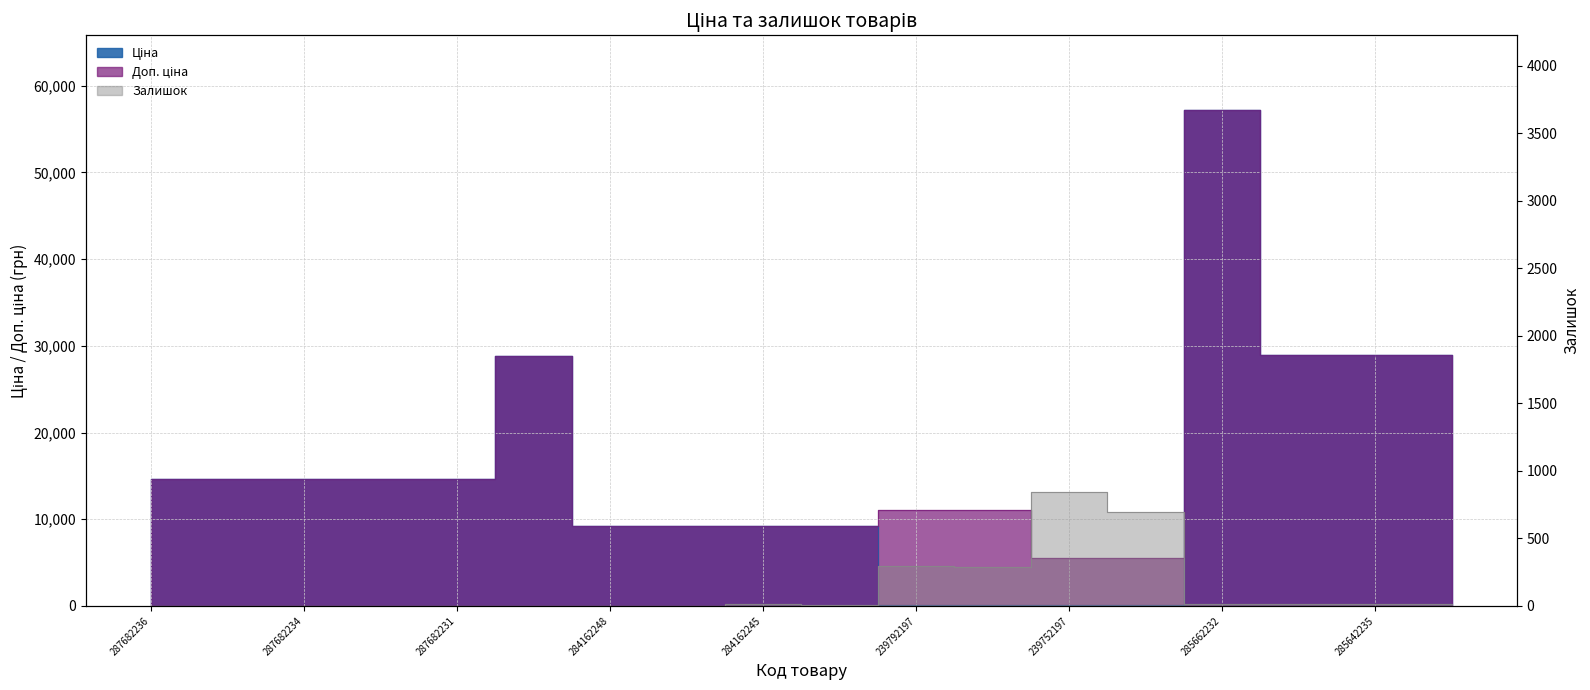

What is the difference between the Доп. ціна values at 287682236 and 239792197?

3594.6